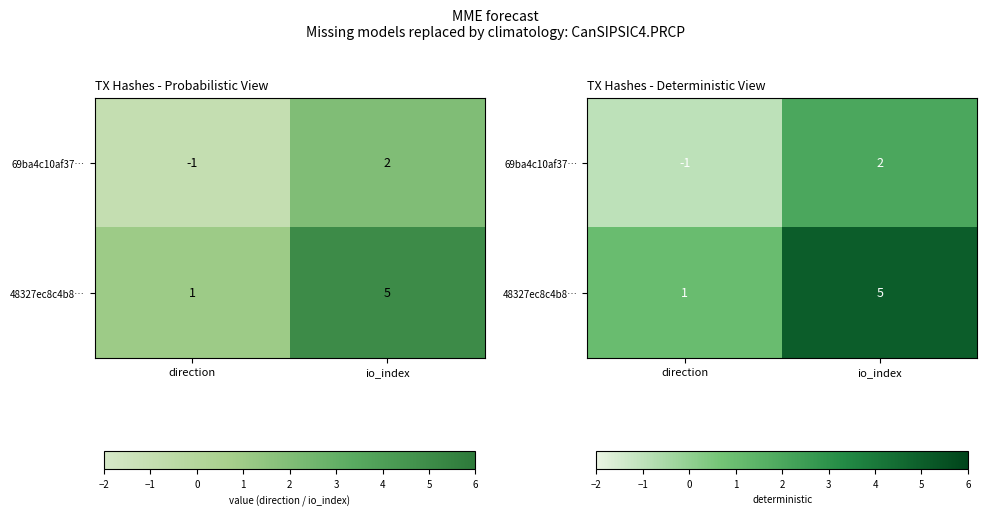

What is the greatest value displayed?

5